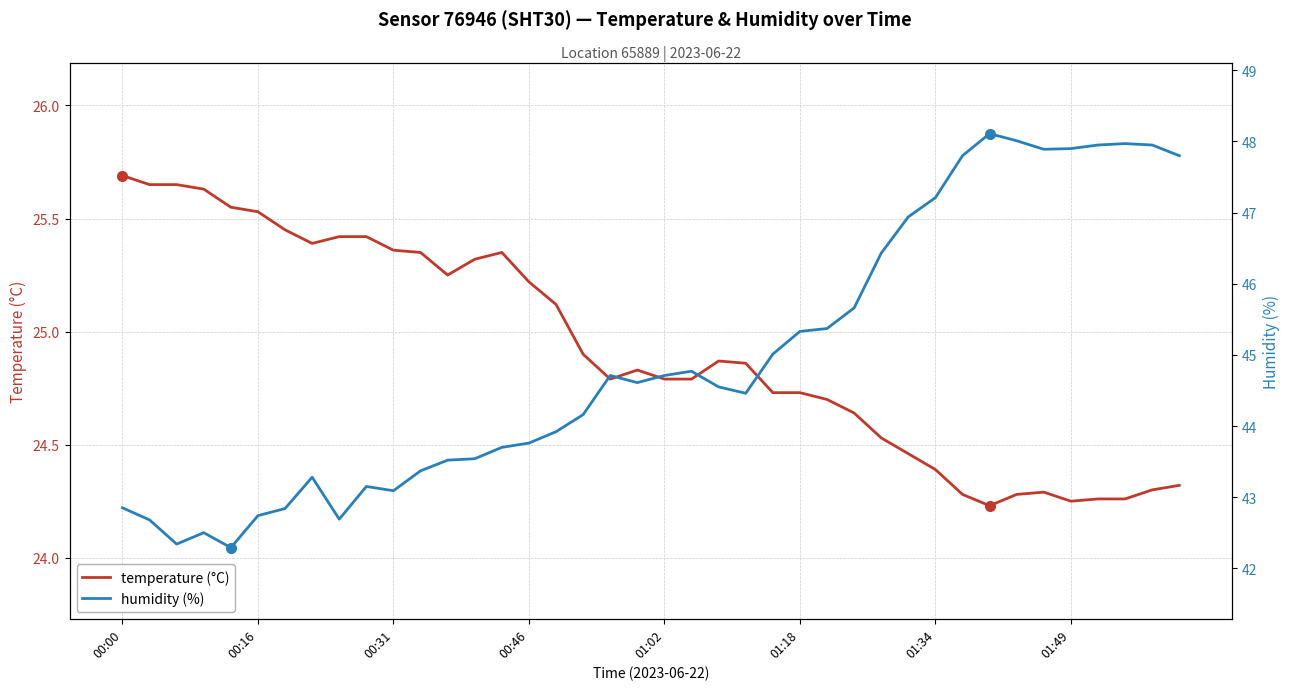

At how many categories does at least one series exceed 37?

40